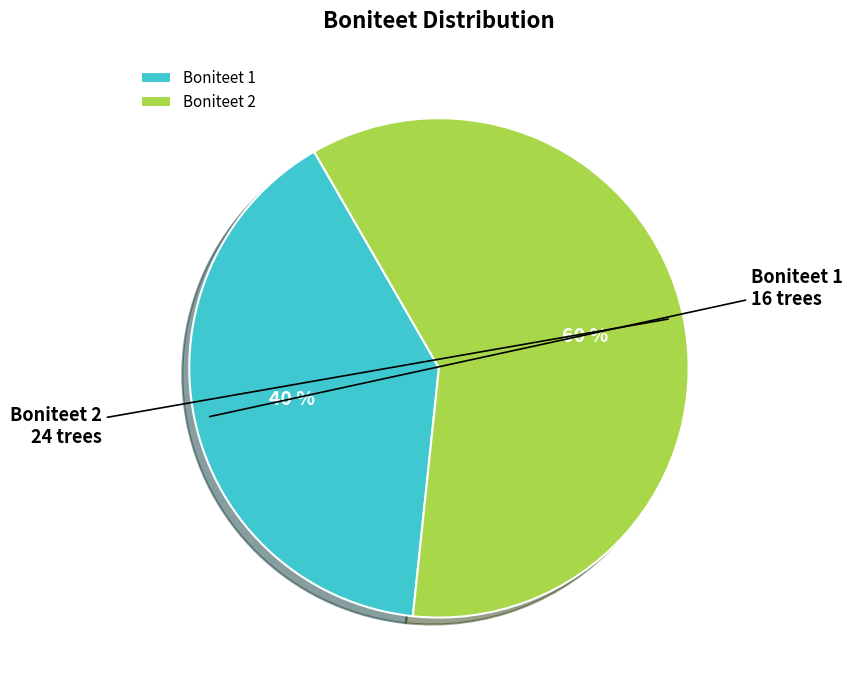

Combined, do Boniteet 1 and Boniteet 2 account for over 50%?

Yes